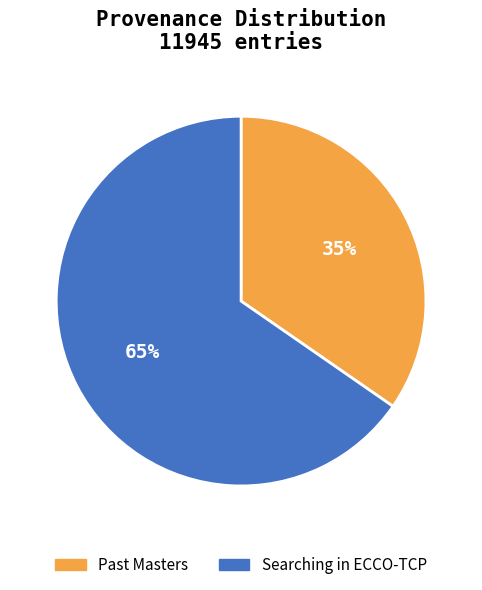

To the nearest percent, what is the combined percentage of Past Masters and Searching in ECCO-TCP?

100%